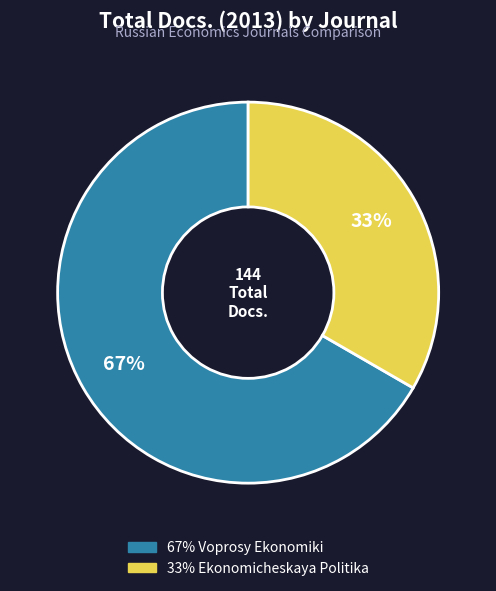

To the nearest percent, what is the average slice percentage?

50%